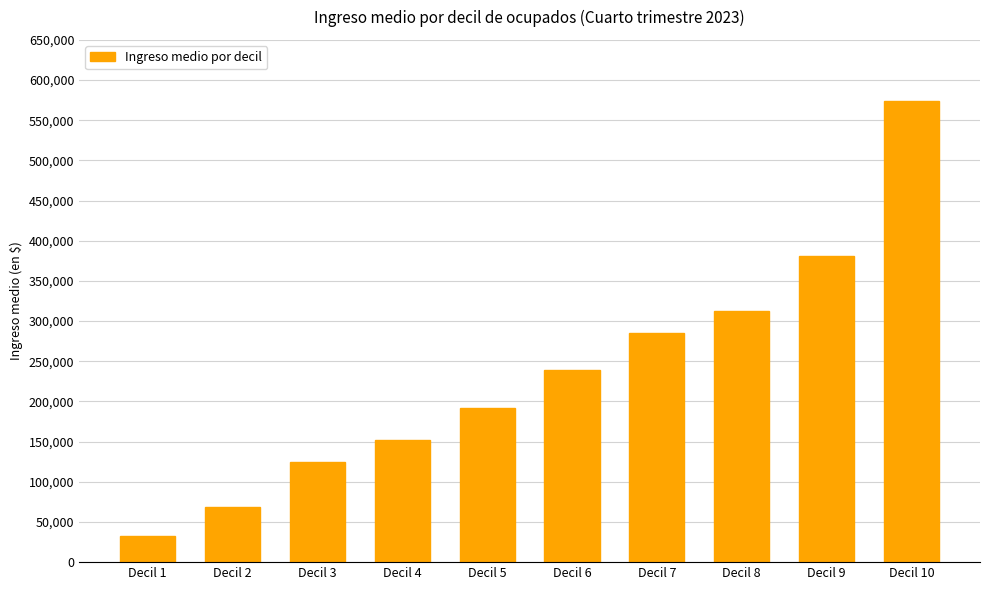

Rank the categories by value from highest to lowest.

Decil 10, Decil 9, Decil 8, Decil 7, Decil 6, Decil 5, Decil 4, Decil 3, Decil 2, Decil 1